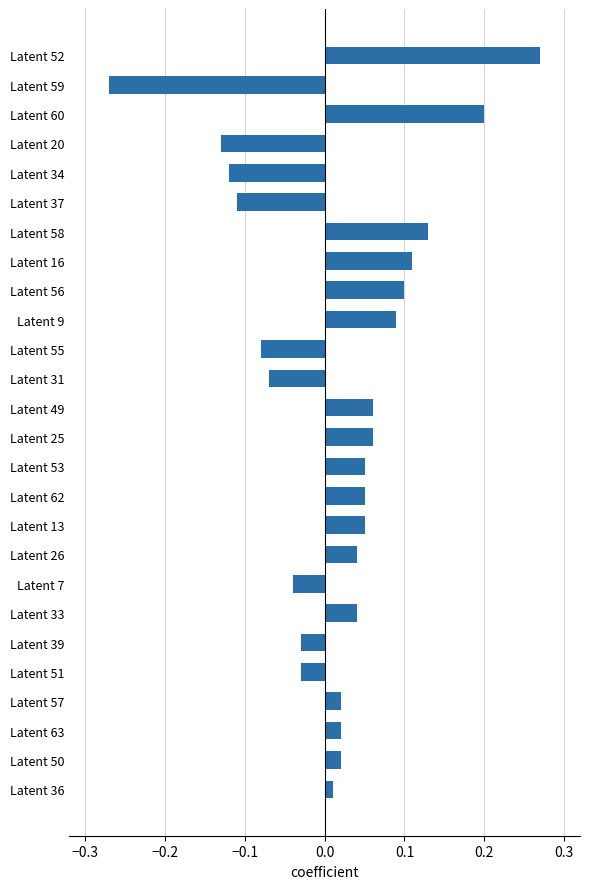

How many bars are there in total?

26